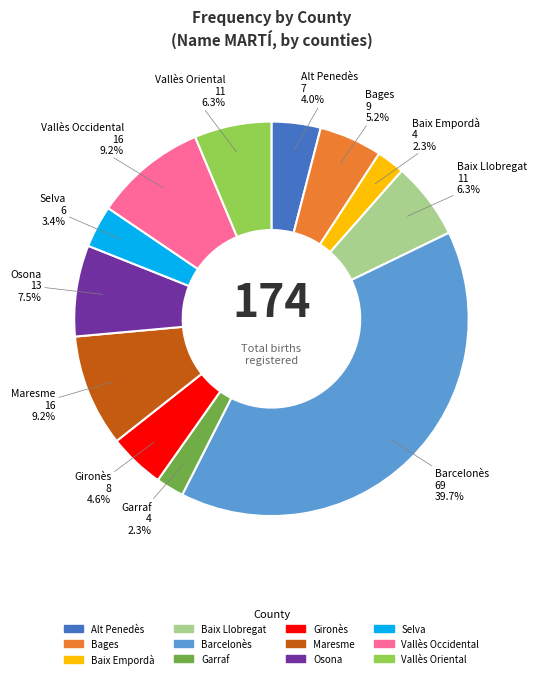

Does Bages account for over 50% of the chart?

No